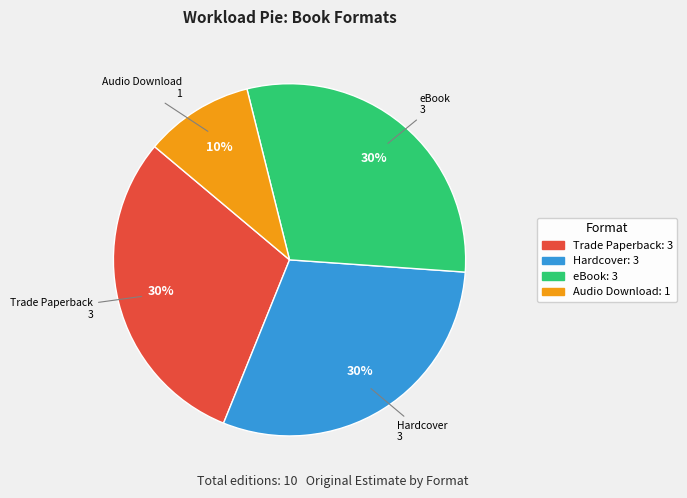

To the nearest percent, what is the difference between the largest and smallest slice percentages?

20%